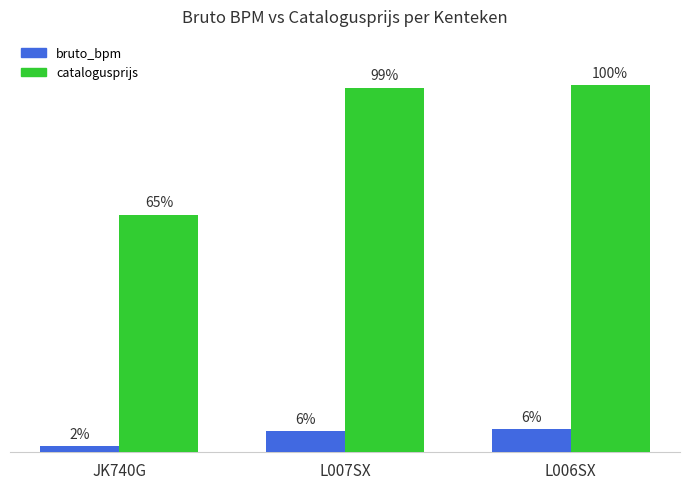

Does the chart contain stacked bars?

No